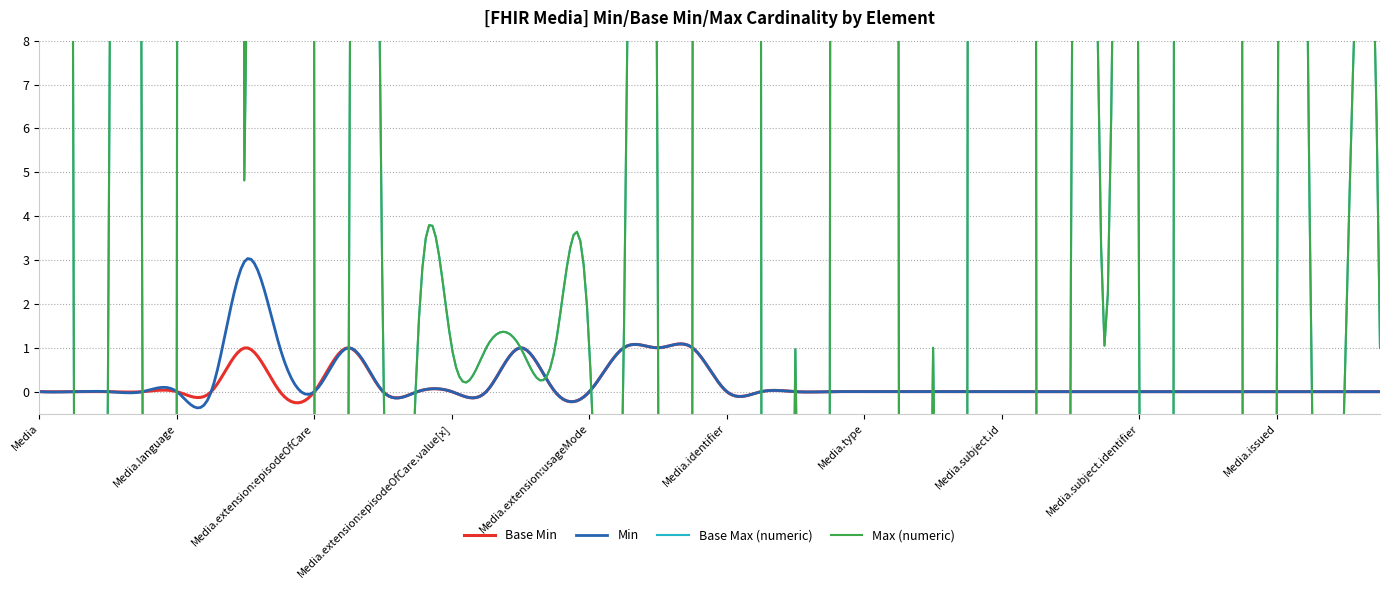

What is the total value across all series at Media.extension:episodeOfCare.url?

2